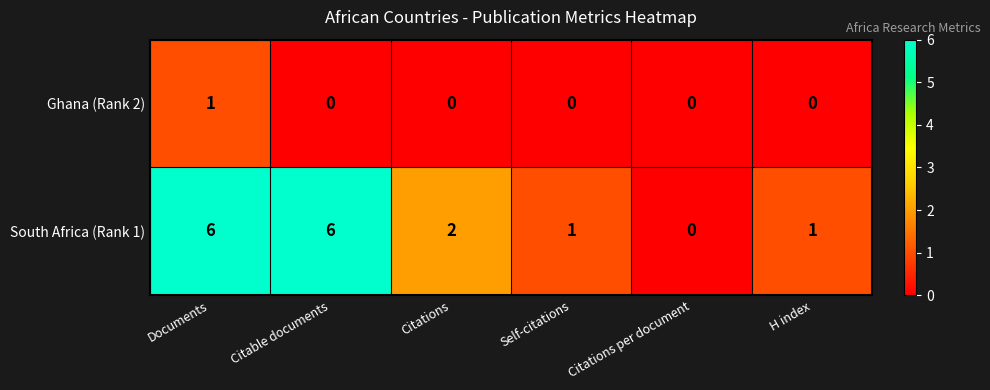

The South Africa (Rank 1) series shows 1 at H index. True or false?

True